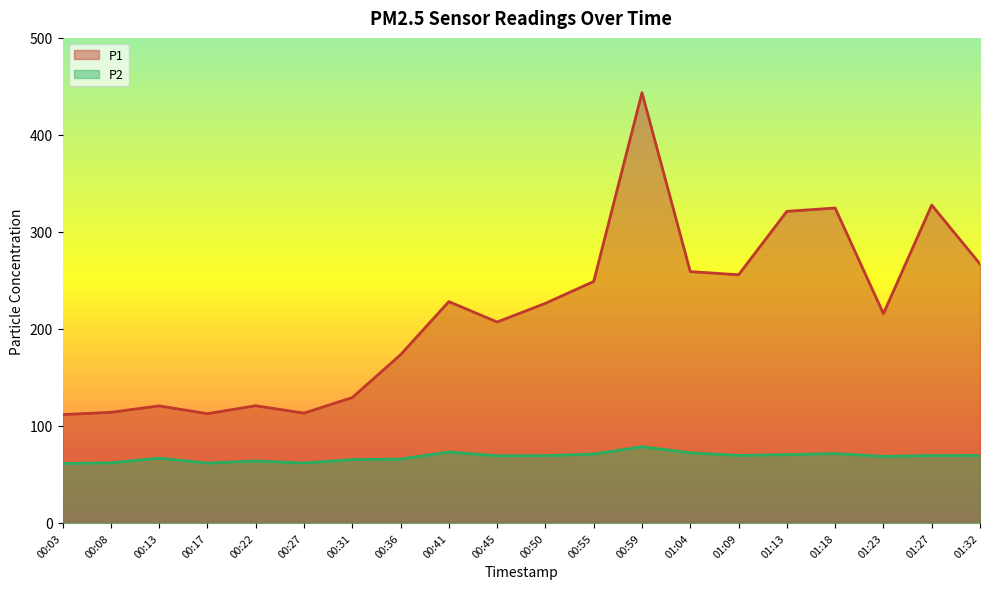

What is the total value across all series at 00:27?

175.0